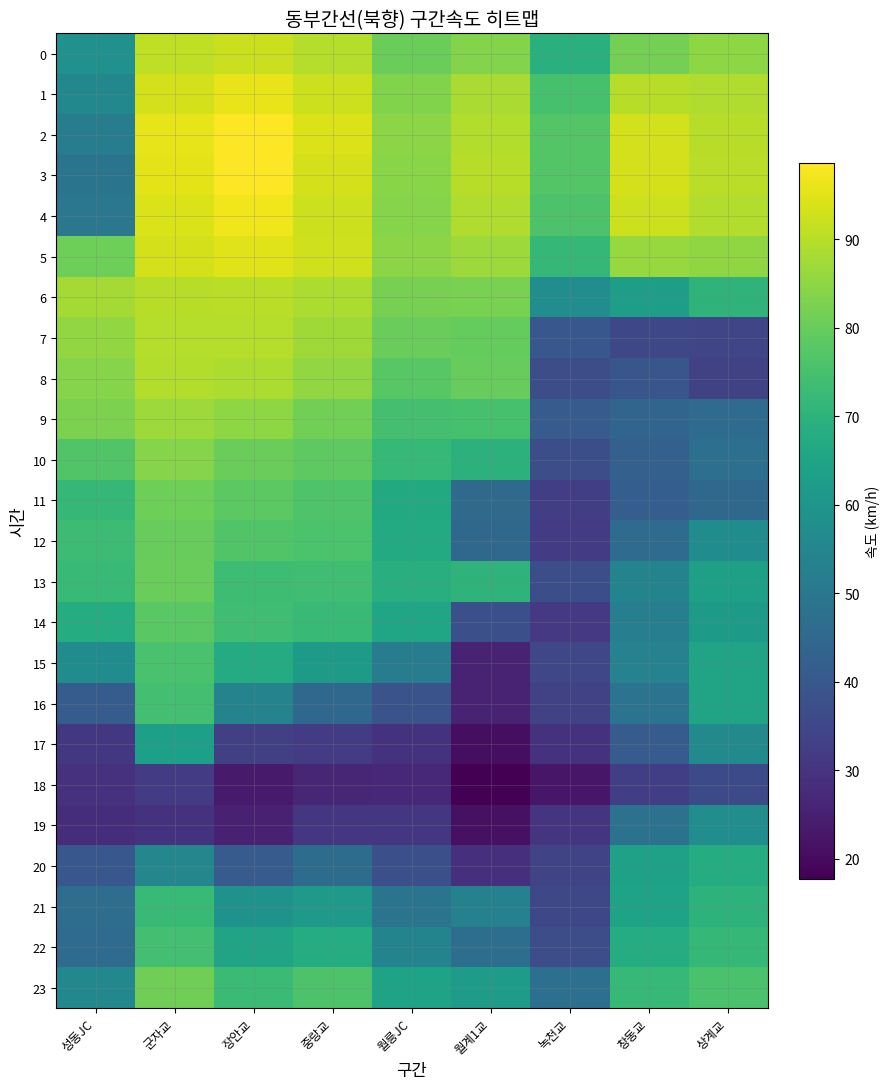

Rank the series at 녹천교 from highest to lowest value.

2, 3, 4, 1, 5, 0, 6, 23, 9, 7, 10, 13, 22, 8, 21, 15, 20, 16, 11, 12, 14, 19, 17, 18